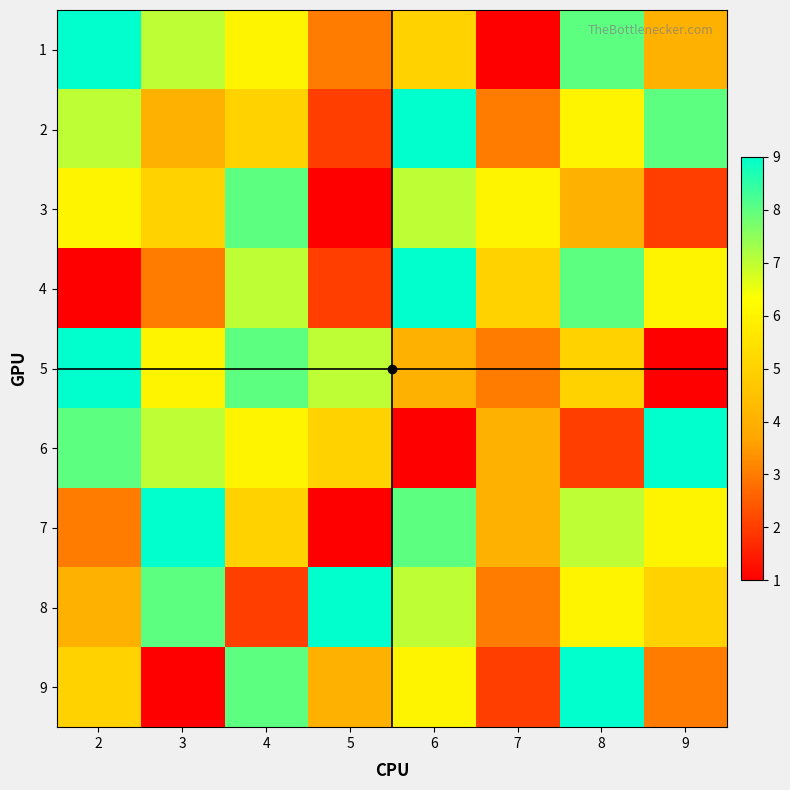

What is the spread (max minus min) of values at 4?

6